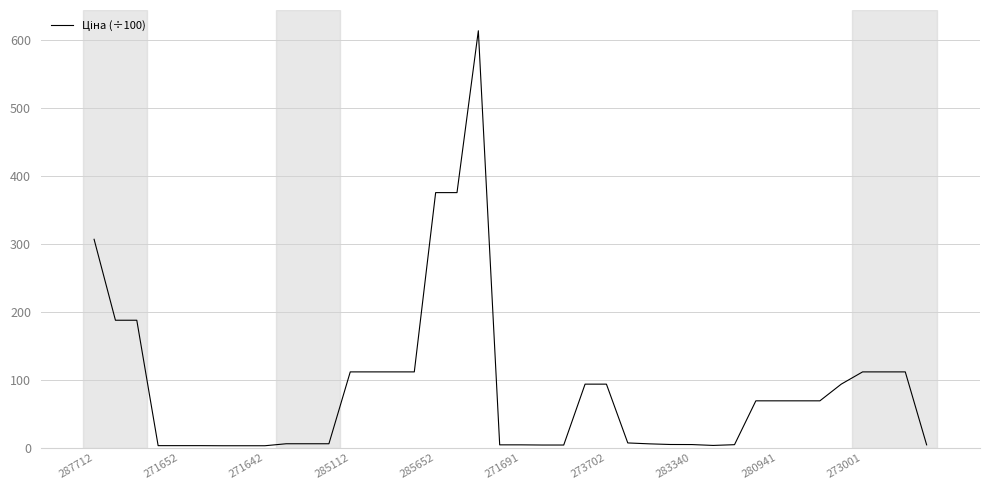

How many lines are shown in the chart?

1